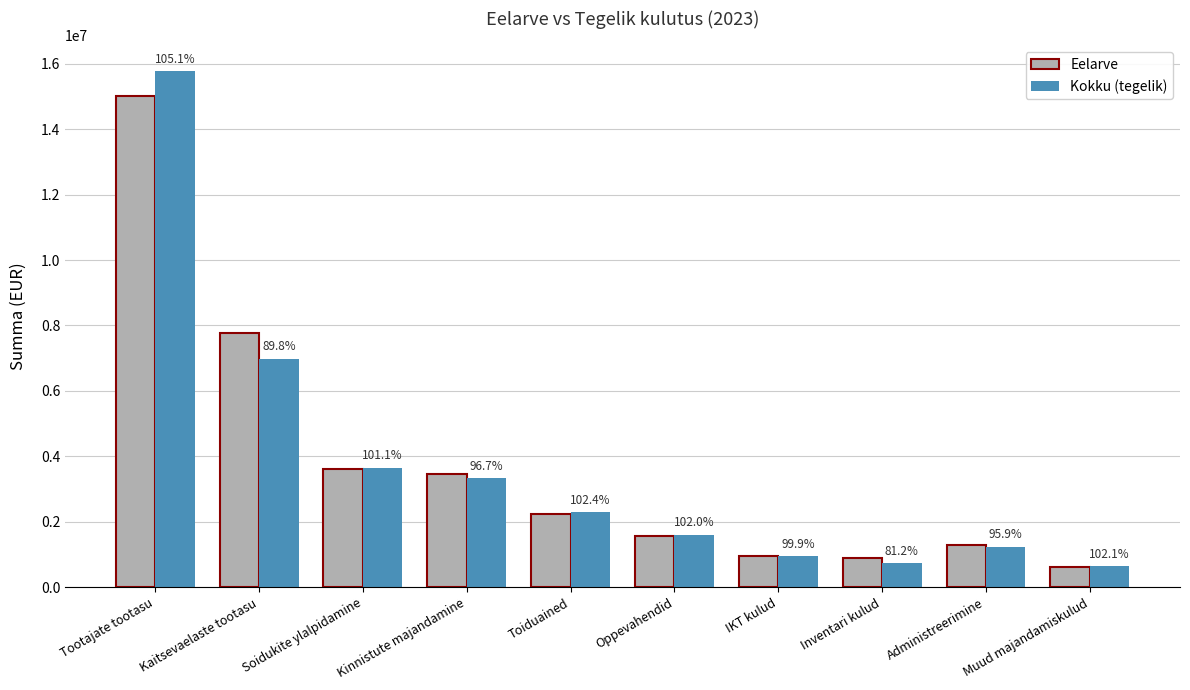

What are all the series names shown in the legend?

Eelarve, Kokku (tegelik)